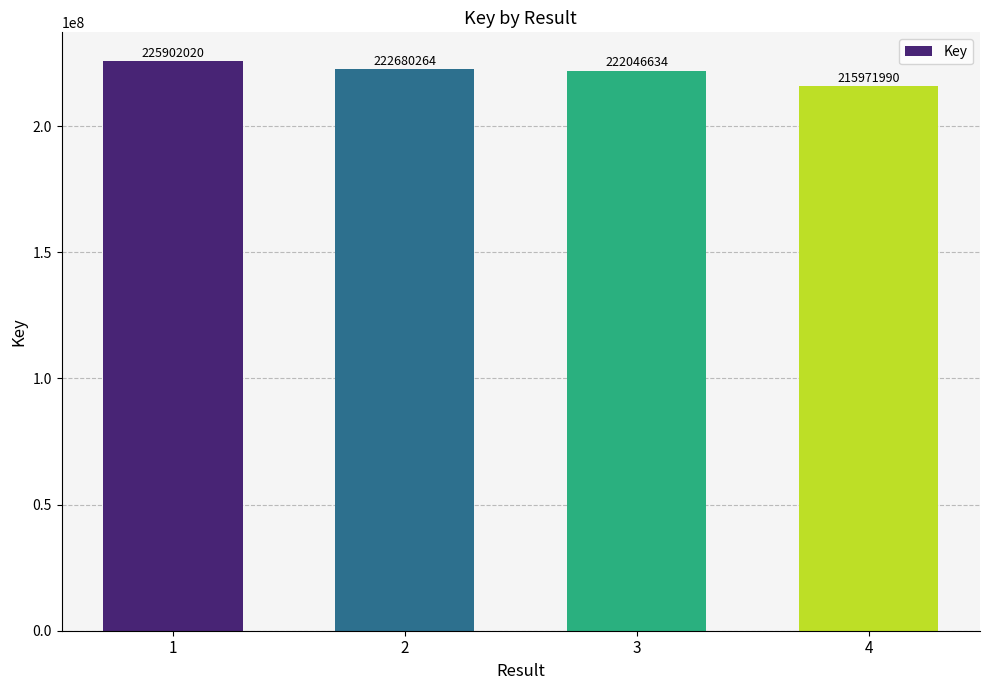

The value at 4 is 215971990. True or false?

True